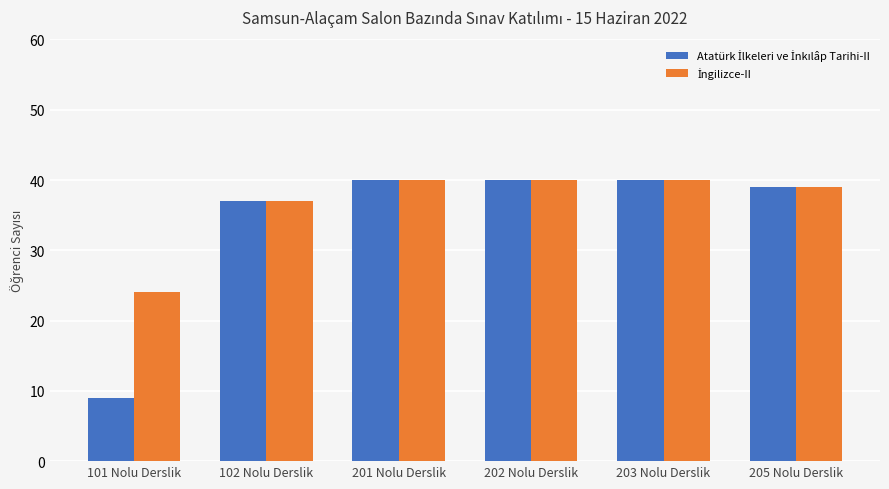

At which category does the chart reach its minimum across all series?

101 Nolu Derslik